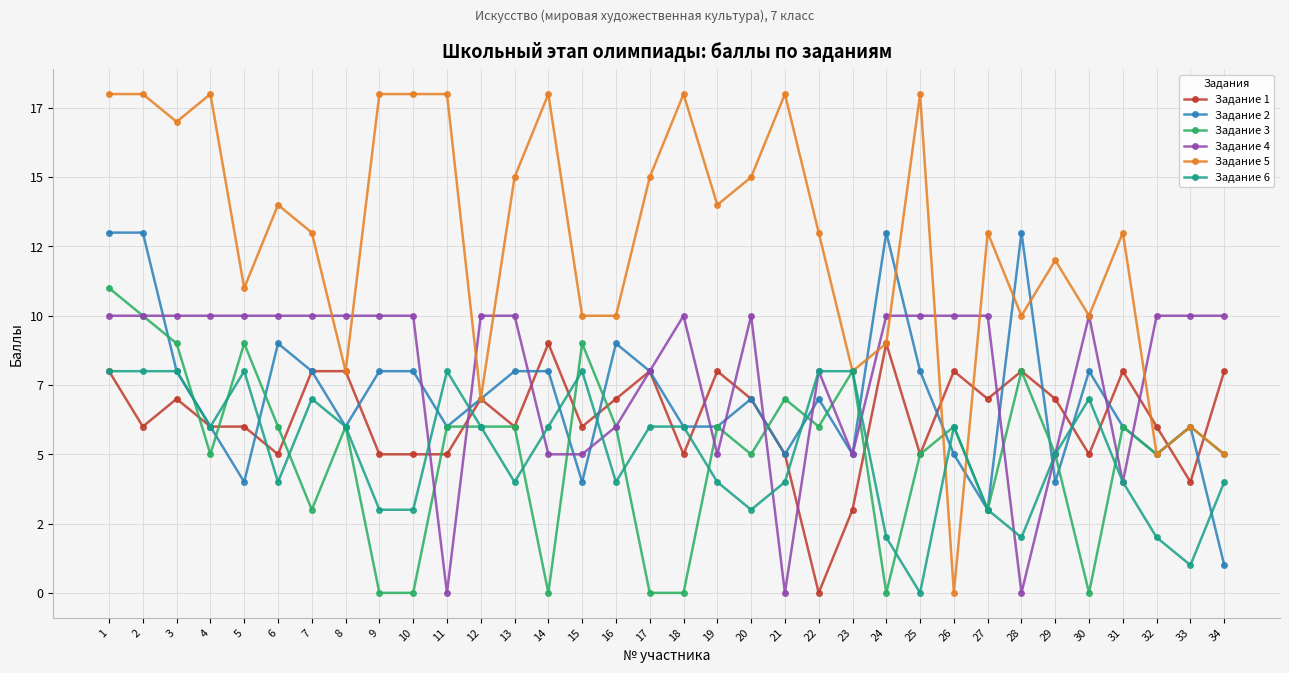

Reading left to right, list all the values displayed in this chart.

Задание 1: 8	6	7	6	6	5	8	8	5	5	5	7	6	9	6	7	8	5	8	7	5	0	3	9	5	8	7	8	7	5	8	6	4	8
Задание 2: 13	13	8	6	4	9	8	6	8	8	6	7	8	8	4	9	8	6	6	7	5	7	5	13	8	5	3	13	4	8	6	5	6	1
Задание 3: 11	10	9	5	9	6	3	6	0	0	6	6	6	0	9	6	0	0	6	5	7	6	8	0	5	6	3	8	5	0	6	5	6	5
Задание 4: 10	10	10	10	10	10	10	10	10	10	0	10	10	5	5	6	8	10	5	10	0	8	5	10	10	10	10	0	5	10	4	10	10	10
Задание 5: 18	18	17	18	11	14	13	8	18	18	18	7	15	18	10	10	15	18	14	15	18	13	8	9	18	0	13	10	12	10	13	5	6	5
Задание 6: 8	8	8	6	8	4	7	6	3	3	8	6	4	6	8	4	6	6	4	3	4	8	8	2	0	6	3	2	5	7	4	2	1	4